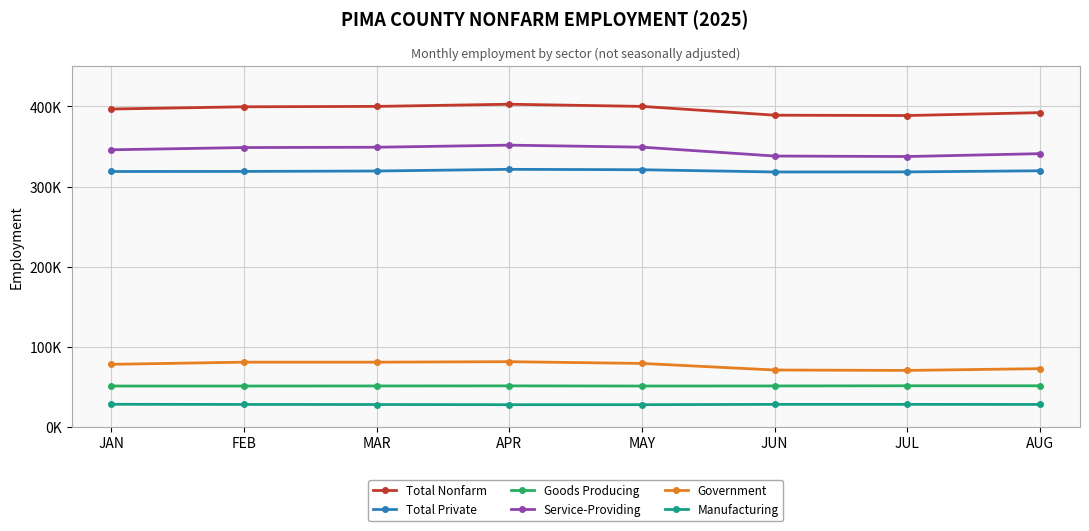

What is the sum of the Goods Producing values at JUN and MAY?

101900